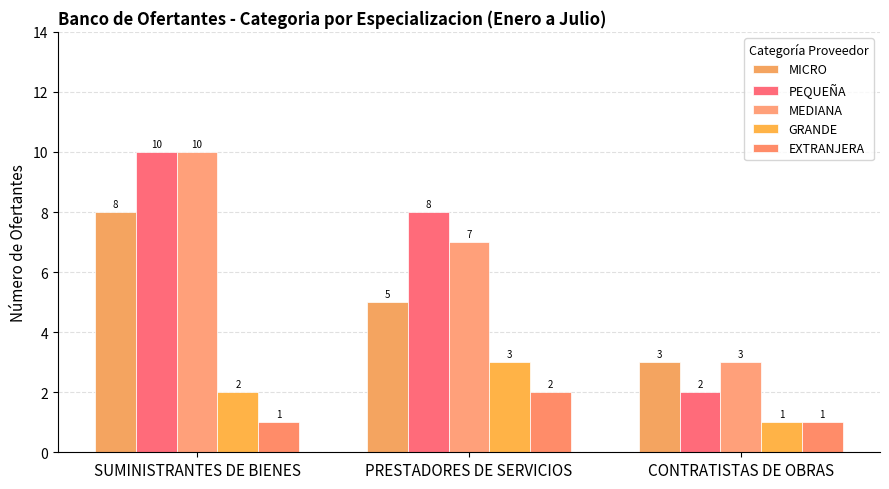

At PRESTADORES DE SERVICIOS, list the series in order from smallest to largest.

EXTRANJERA, GRANDE, MICRO, MEDIANA, PEQUEÑA